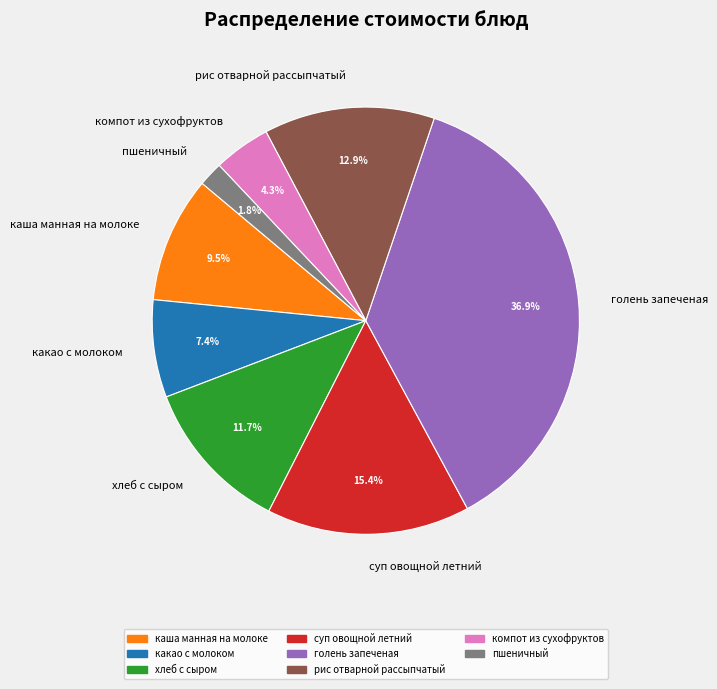

Is there any slice that represents more than half of the pie?

No